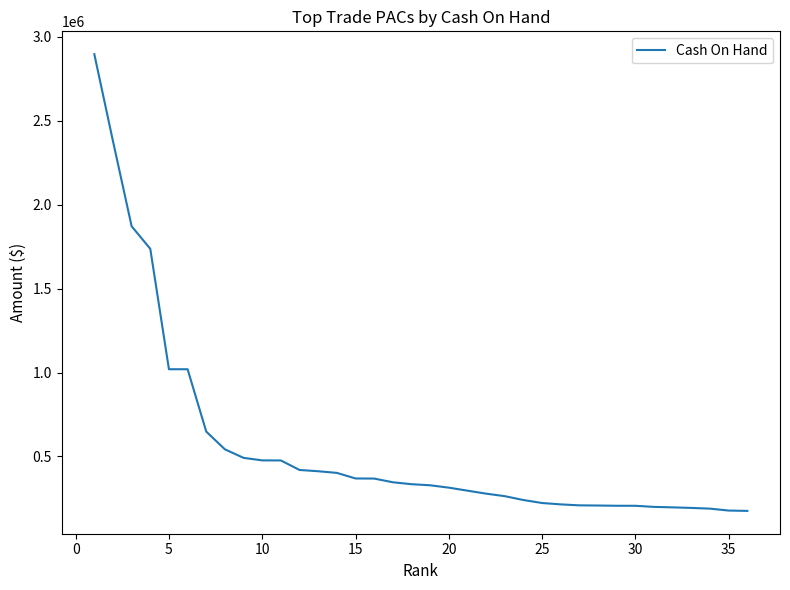

Does the chart have visible grid lines?

No